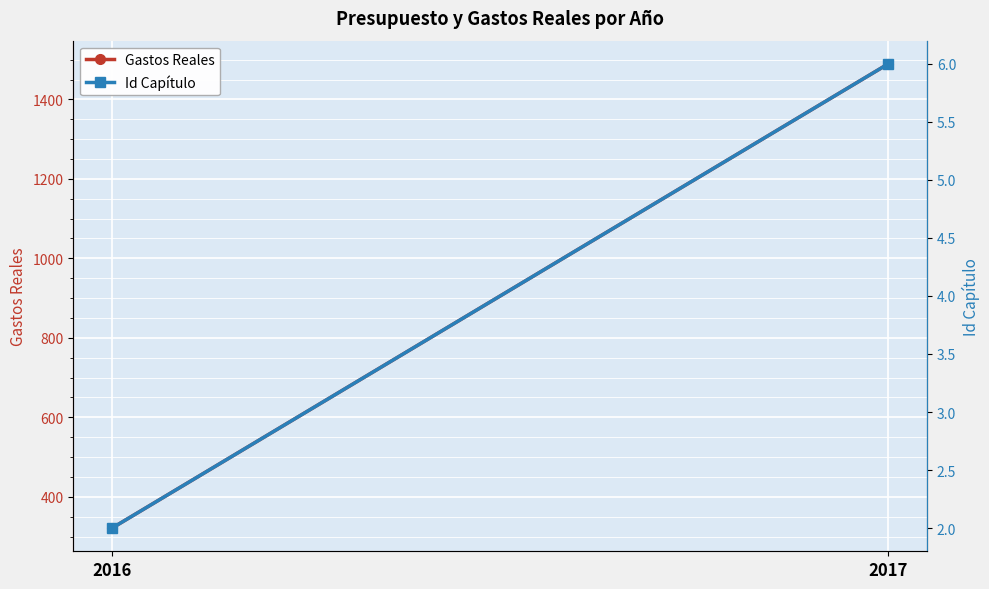

What is the smallest value displayed?

2.0